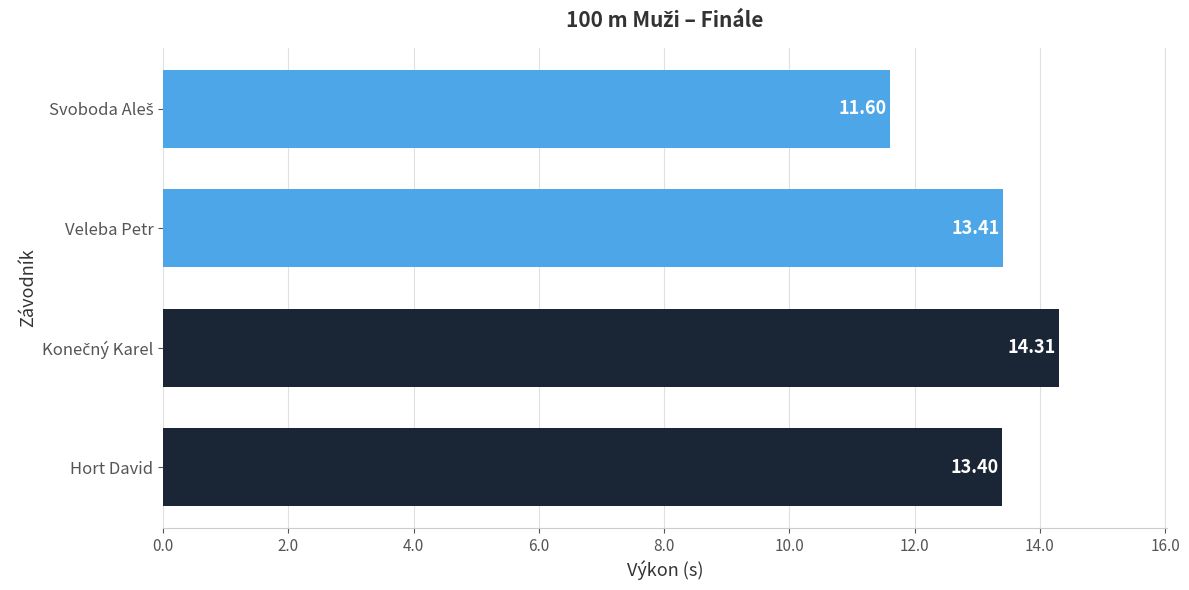

What is the label of the 2nd bar from the top?

Veleba Petr